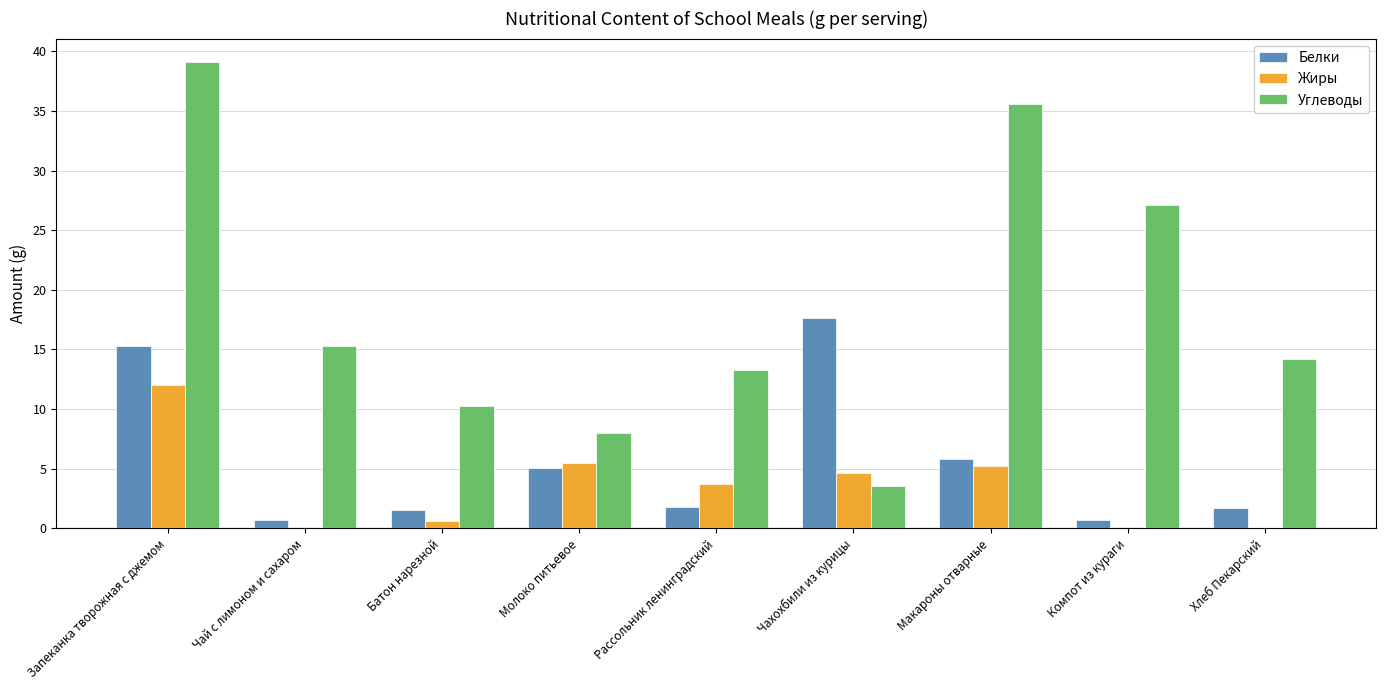

How many series are shown in this chart?

3